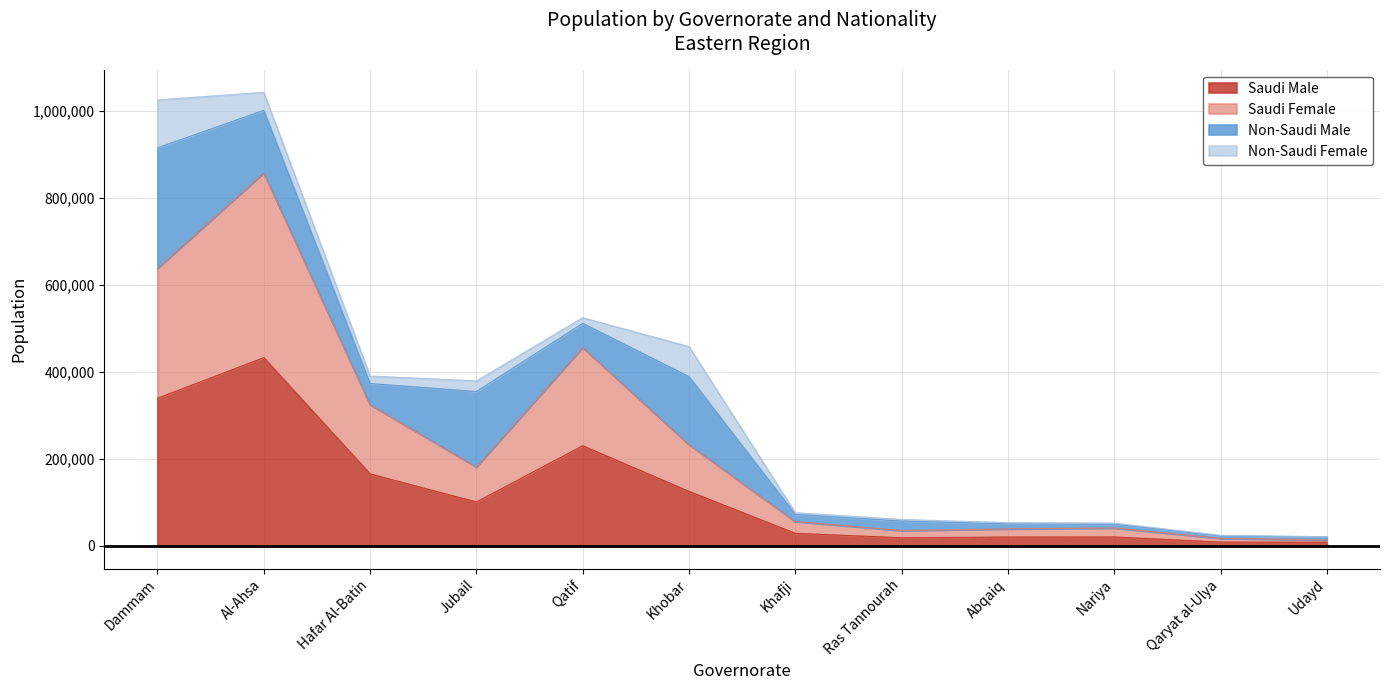

At which label does Saudi Male reach its peak?

Al-Ahsa